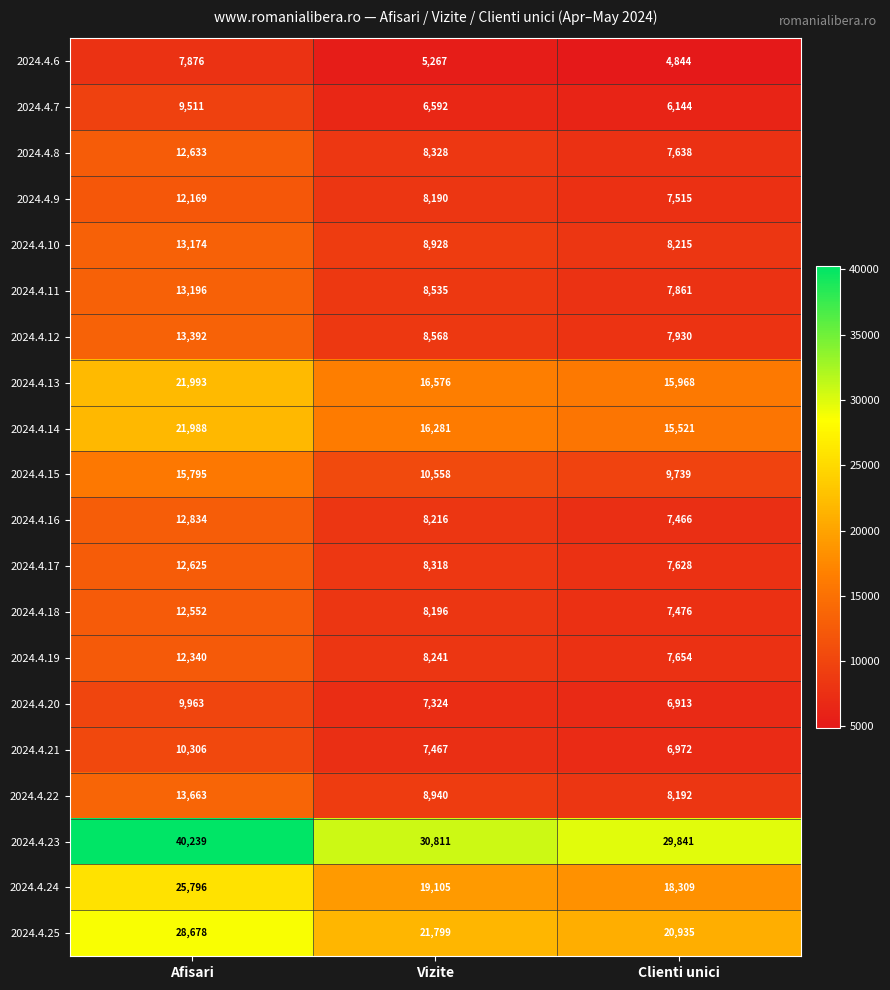

Which series has the largest range (max minus min)?

2024.4.23